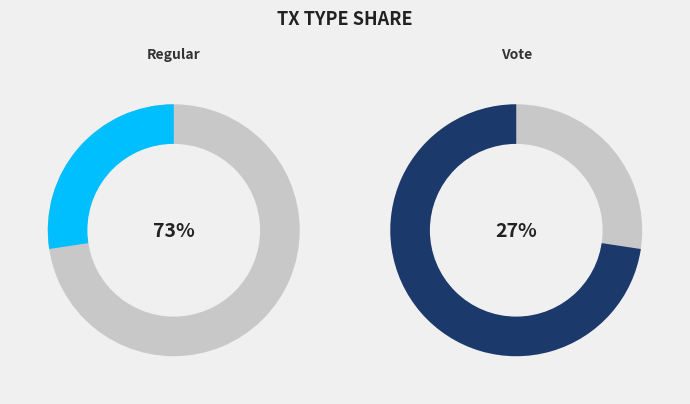

Which category has the smallest portion of the pie?

Vote